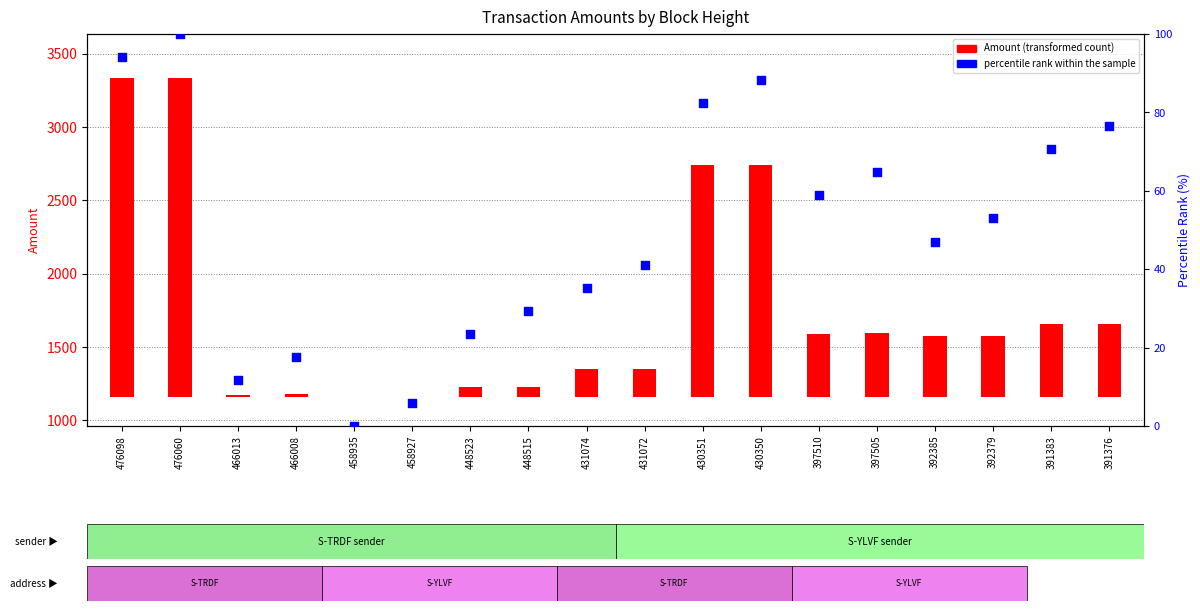

Approximately how many times larger is the value at 476098 compared to 392385?

2.0